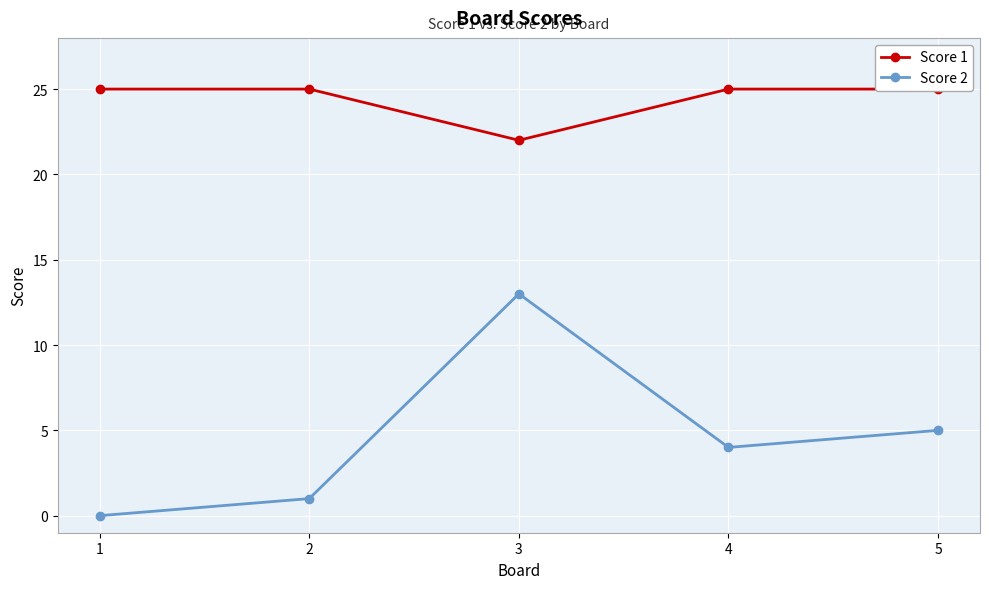

At 2, list the series in order from largest to smallest.

Score 1, Score 2